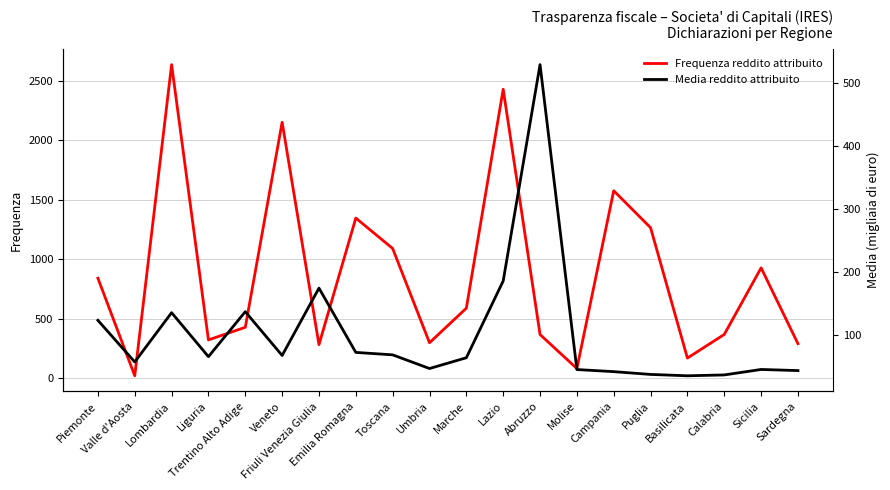

What is the spread (max minus min) of values at Calabria?

330.2